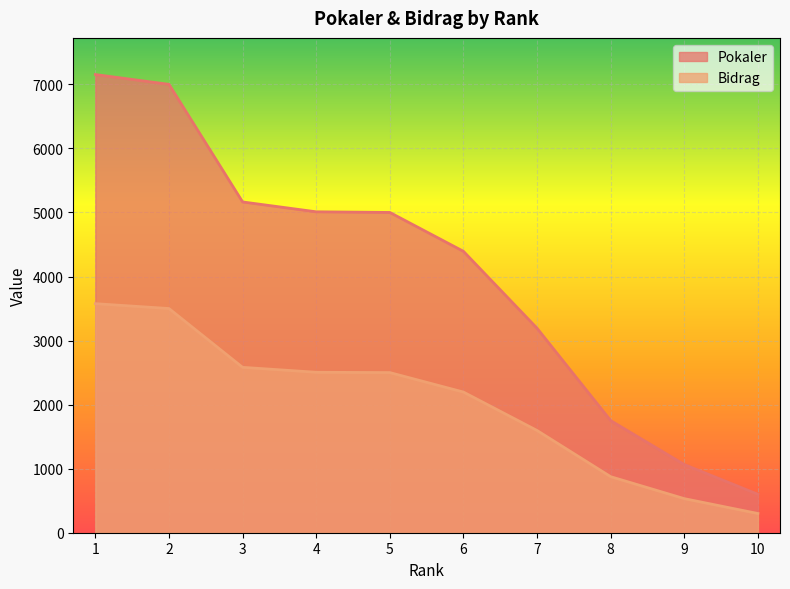

List the series in order of their peak value, lowest first.

Bidrag, Pokaler